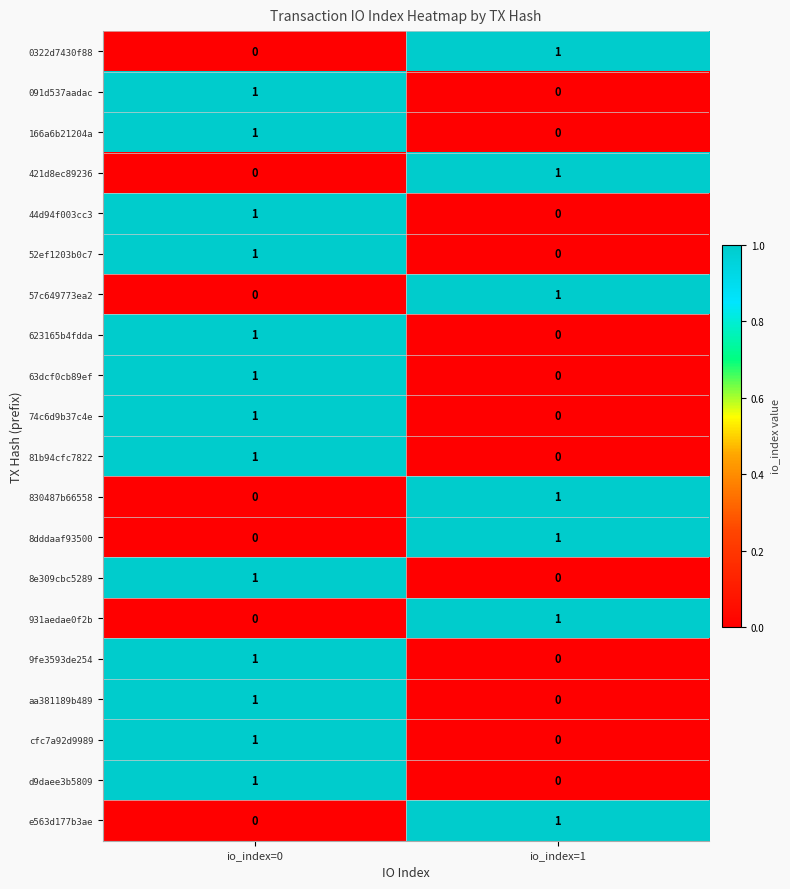

Where is 52ef1203b0c7 nearest to the value 0?

io_index=1